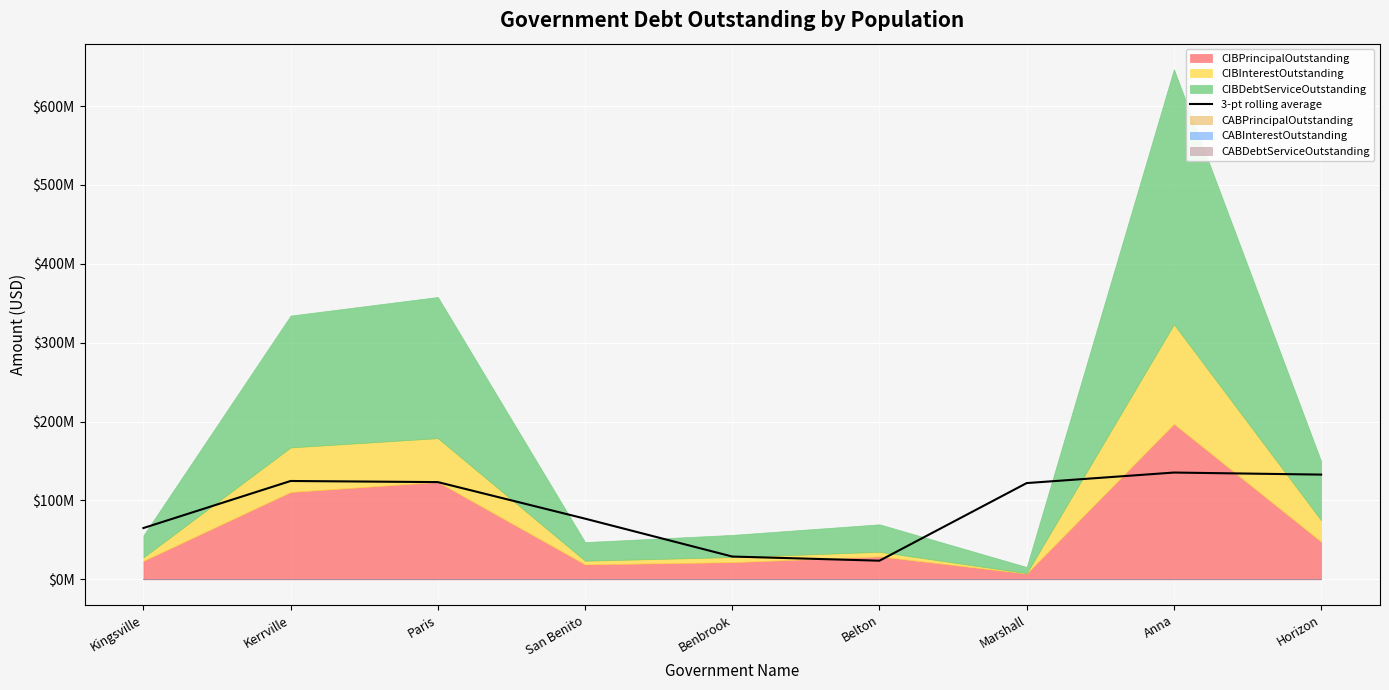

Reading left to right, what are all the values shown in this chart?

65019373.3	124676901.5	123254018.7	76916798.7	28888462.5	23626629.0	122020566.3	135365482.4	132758457.2